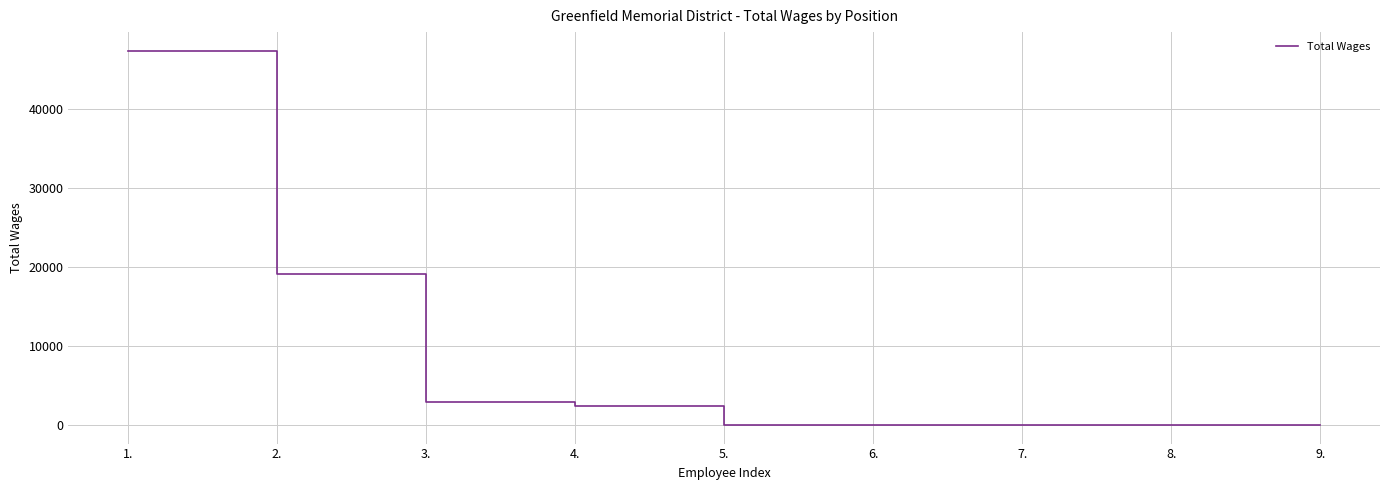

Does the chart display data point markers on the line(s)?

No